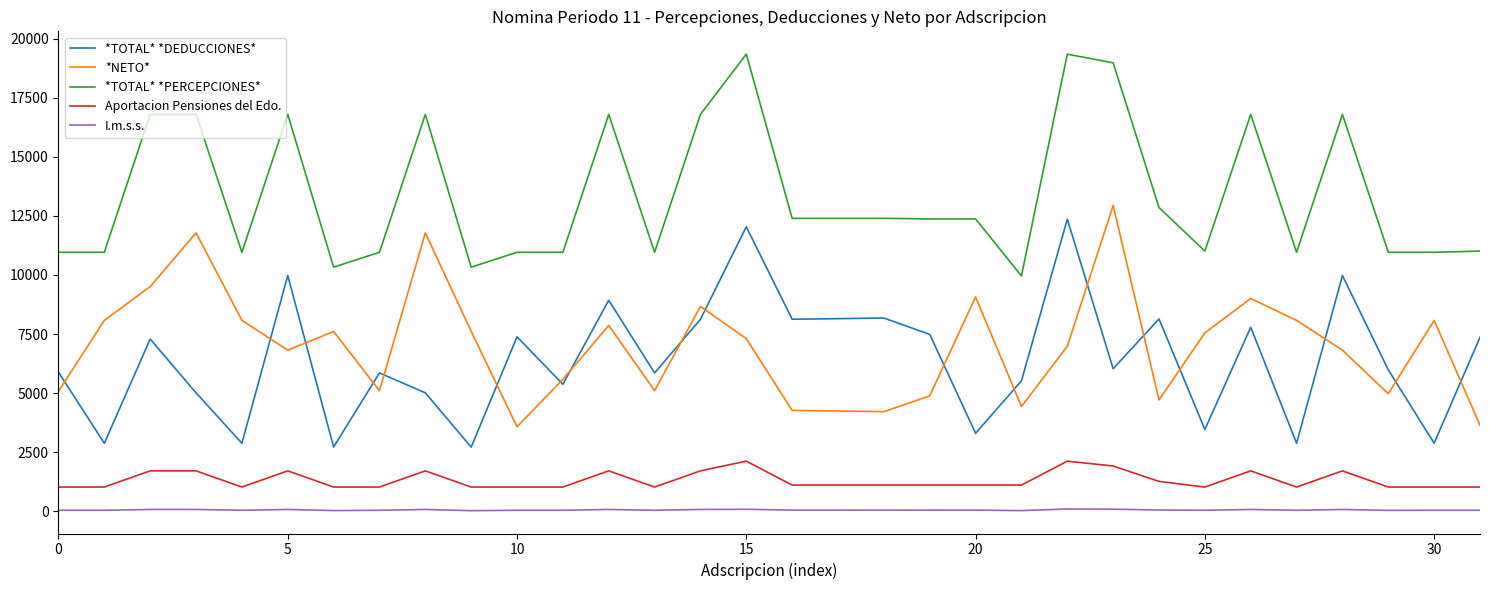

True or false: *TOTAL* *PERCEPCIONES* and Aportacion Pensiones del Edo. cross at least once.

False